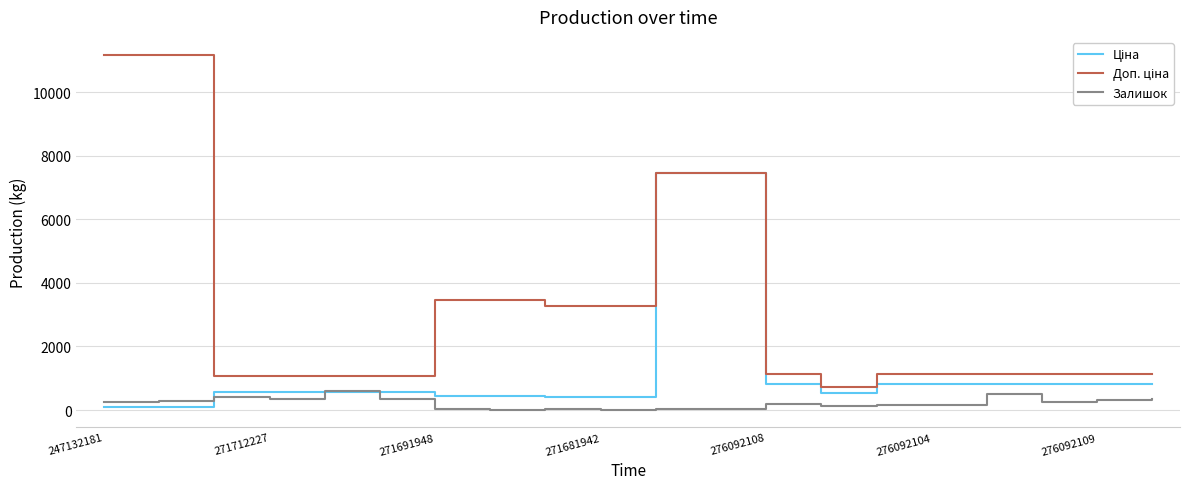

What is the greatest value displayed?

11182.0